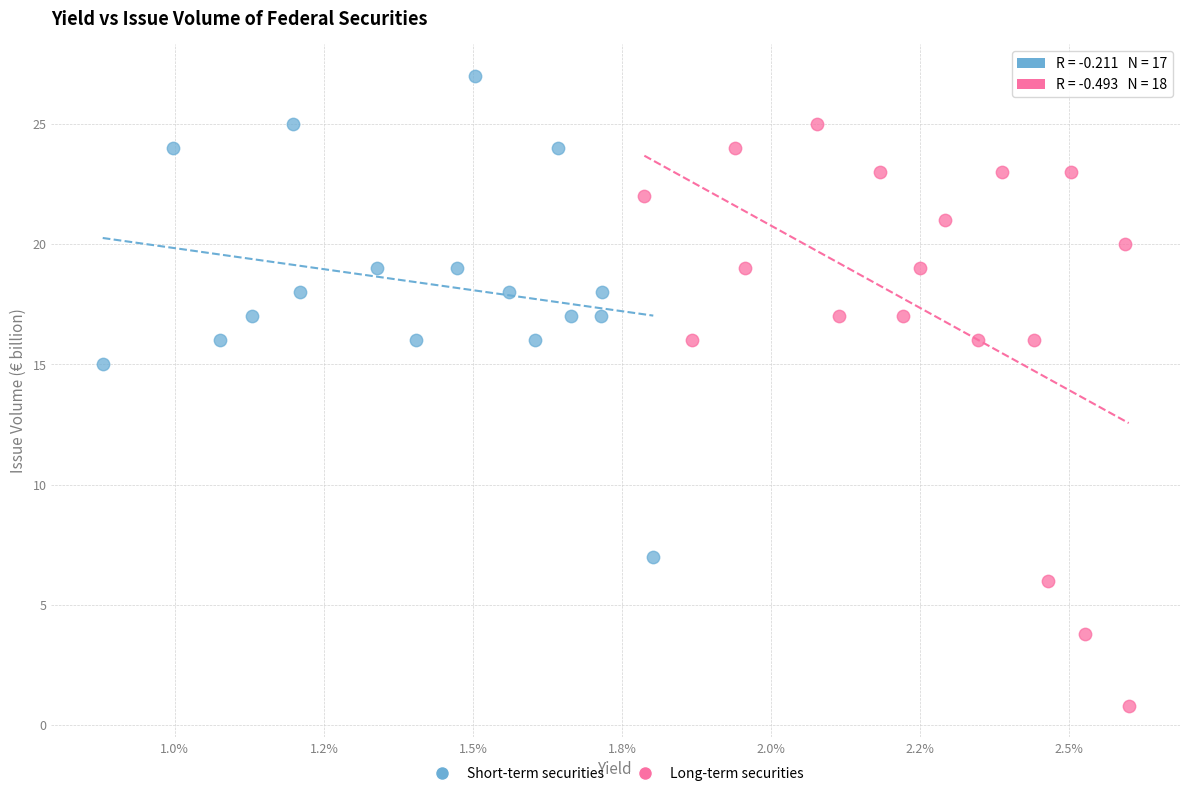

Which series reaches the maximum Y coordinate?

Short-term securities